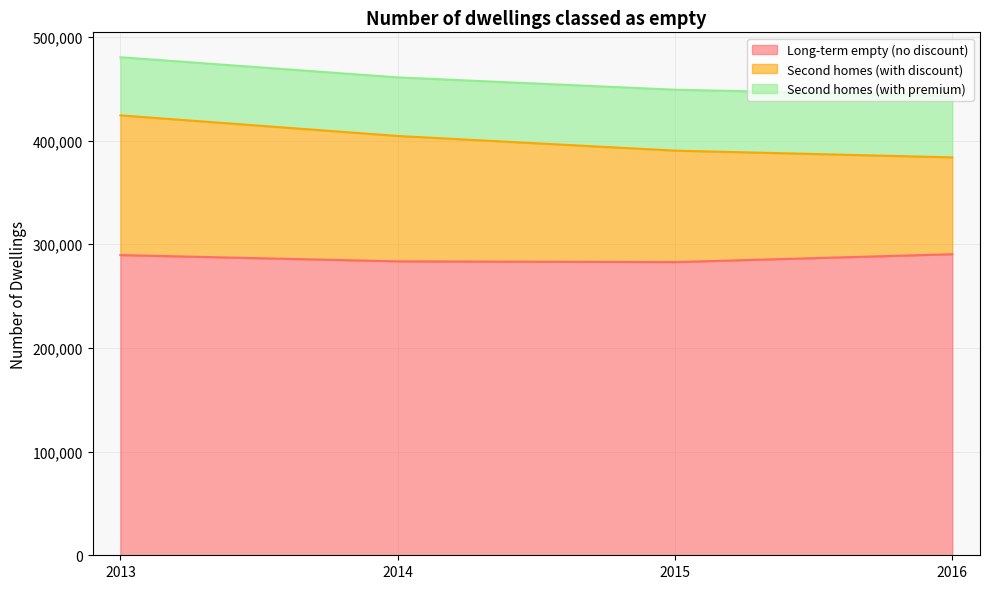

How many data points in Number of dwellings classed as empty su… (second) are less than 58756?

2